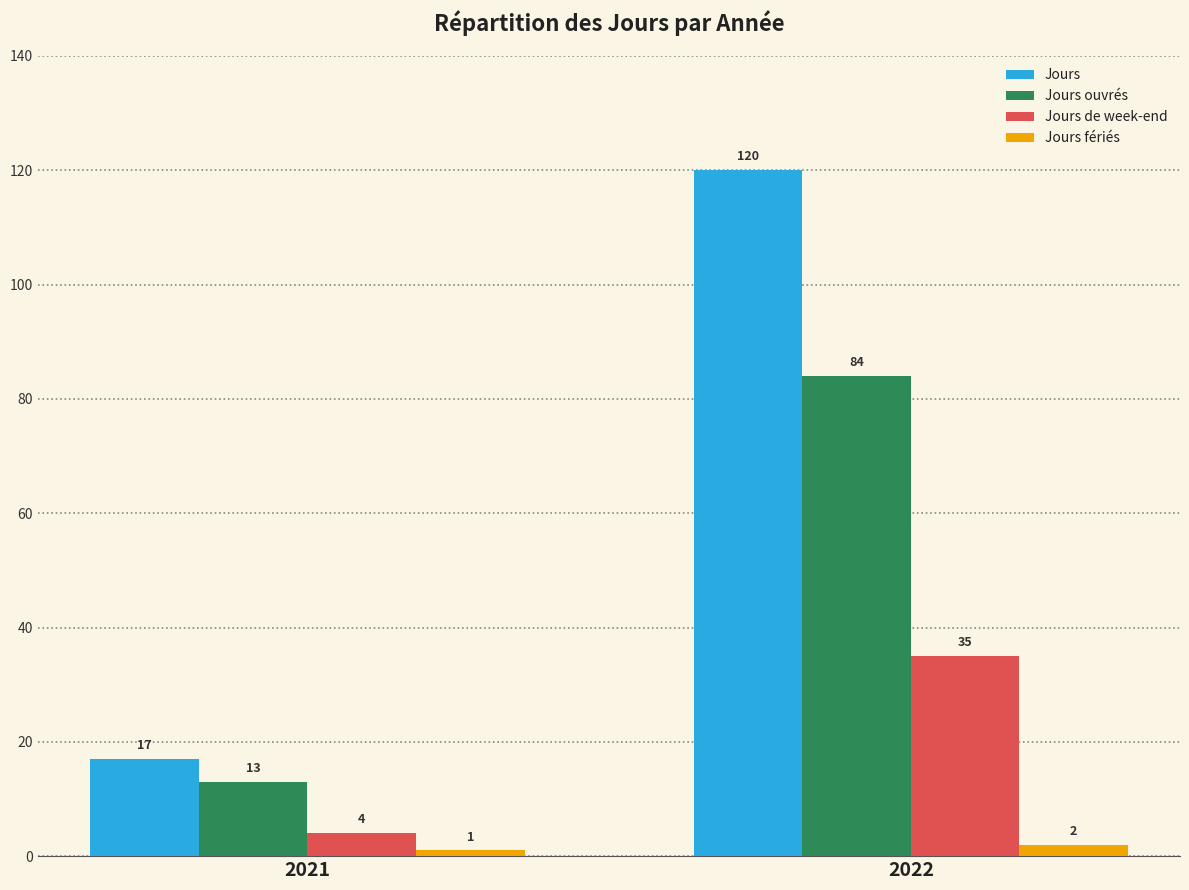

List the series in order of their overall mean, highest first.

Jours, Jours ouvrés, Jours de week-end, Jours fériés